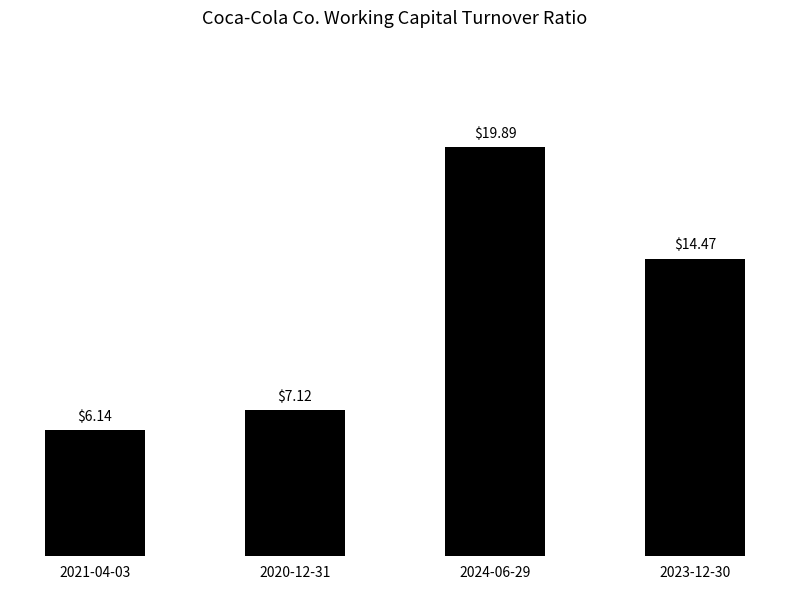

List the labels in order of value, smallest first.

2021-04-03, 2020-12-31, 2023-12-30, 2024-06-29